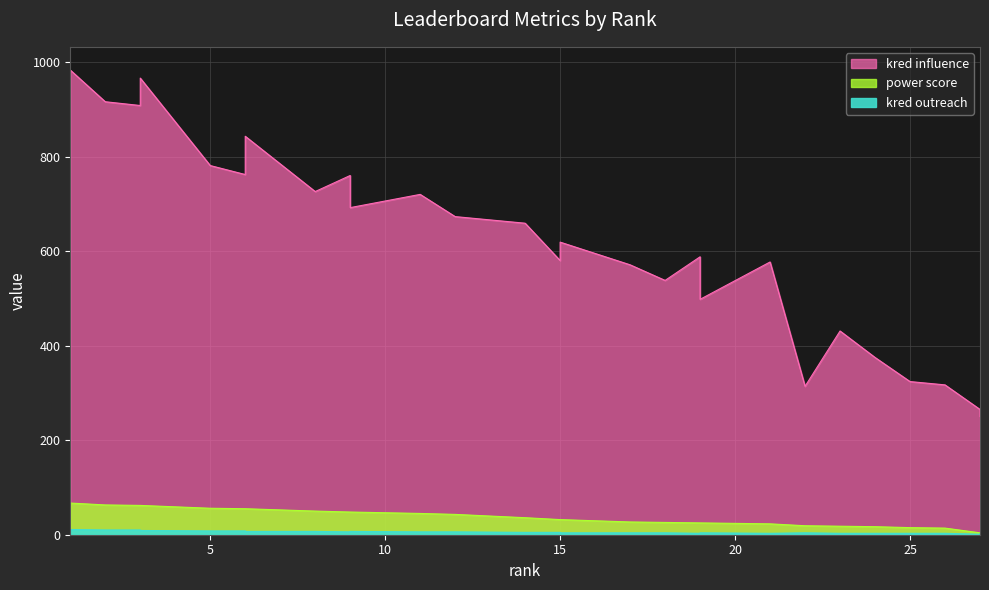

Reading right to left, what are all the values shown in this chart?

kred influence: 250	265	317	324	375	431	314	577	498	588	538	571	619	580	659	673	673	720	692	760	726	843	762	781	966	908	916	983
power score: 4	4	14	15	17	18	19	23	25	25	26	27	32	32	36	43	43	45	48	48	50	55	55	56	62	62	63	67
kred outreach: 2	1	3	3	3	3	4	3	4	3	4	4	4	5	5	6	6	6	7	6	7	7	8	8	9	10	10	11